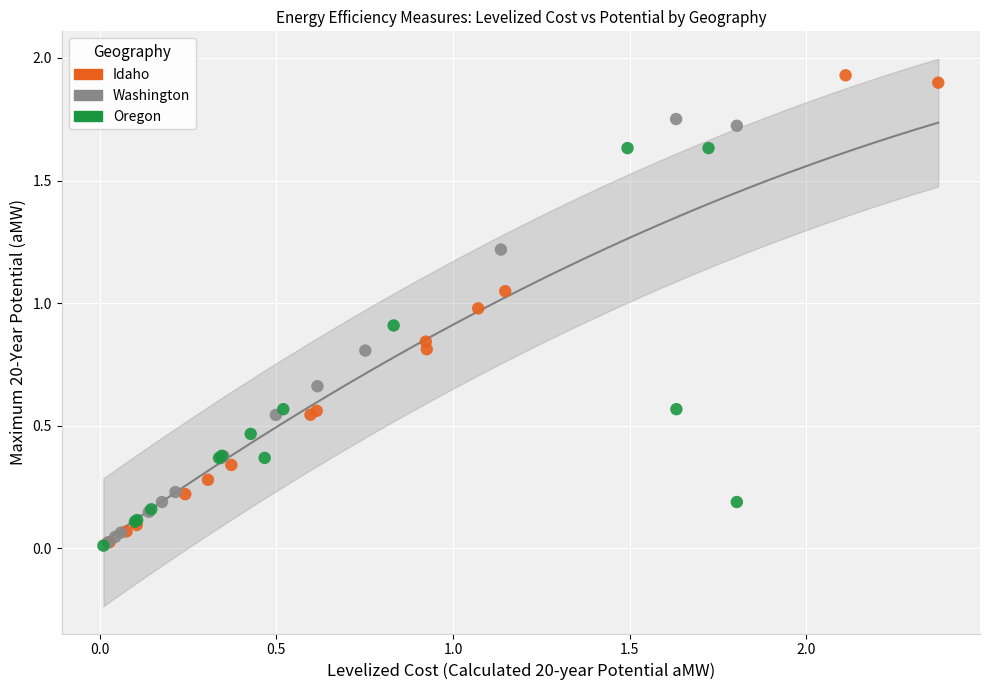

Which series has the largest Y range (max minus min)?

Idaho